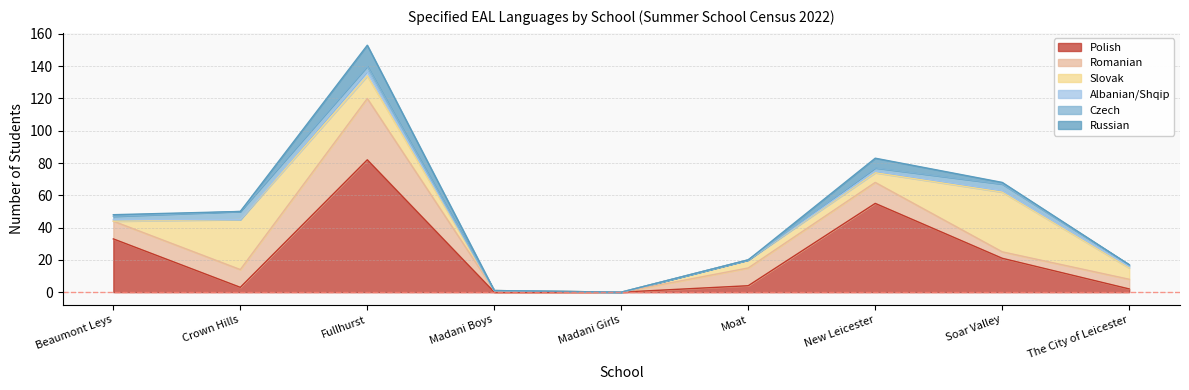

What is the label of the 4th point from the left?

Madani Boys School